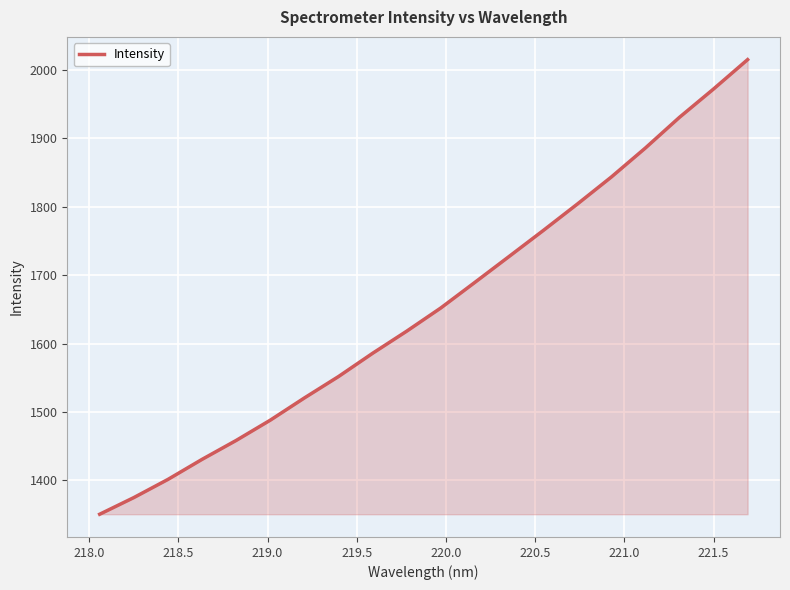

Count the number of values greater than 1652.

10